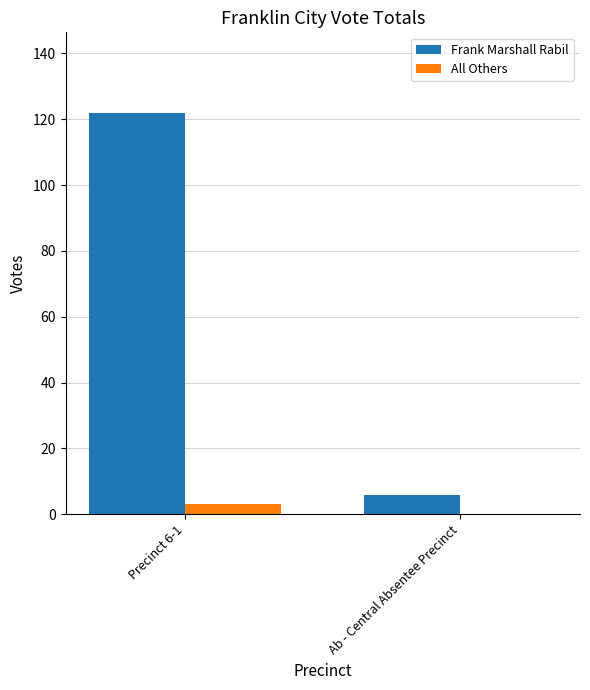

Are the bars horizontal?

No